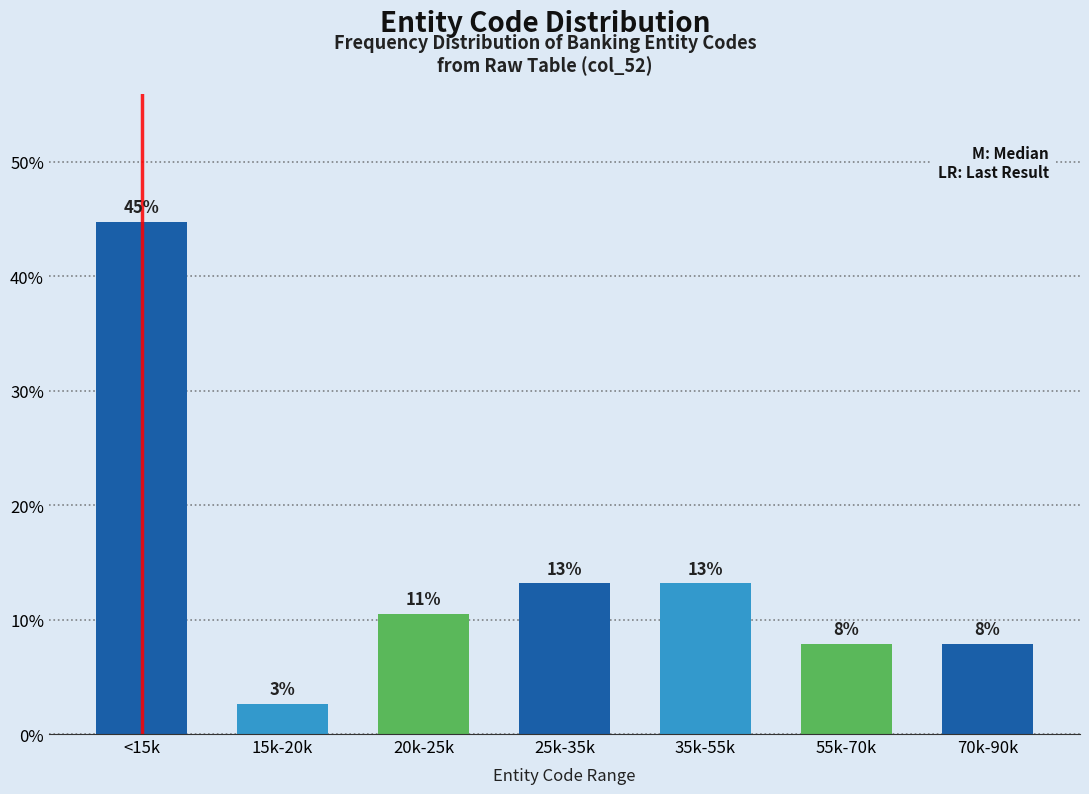

How many bars are there in total?

7